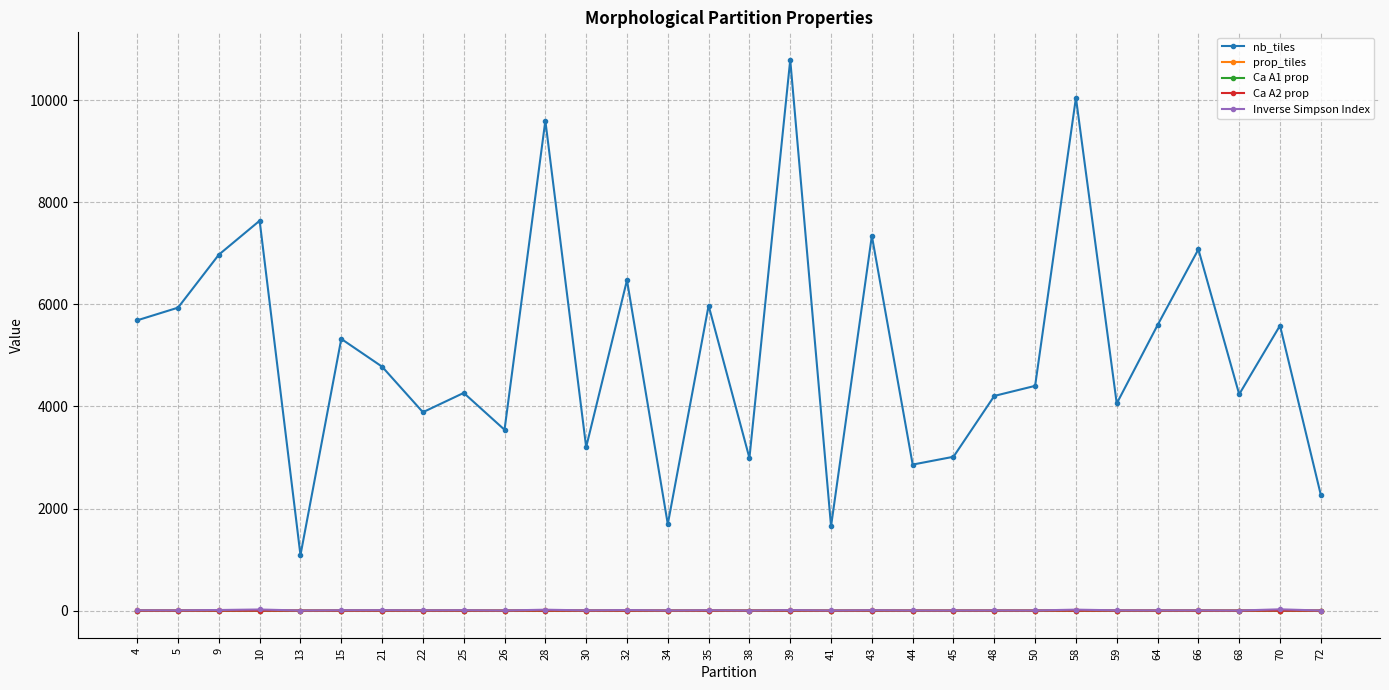

True or false: Ca A1 prop and Inverse Simpson Index cross at least once.

False